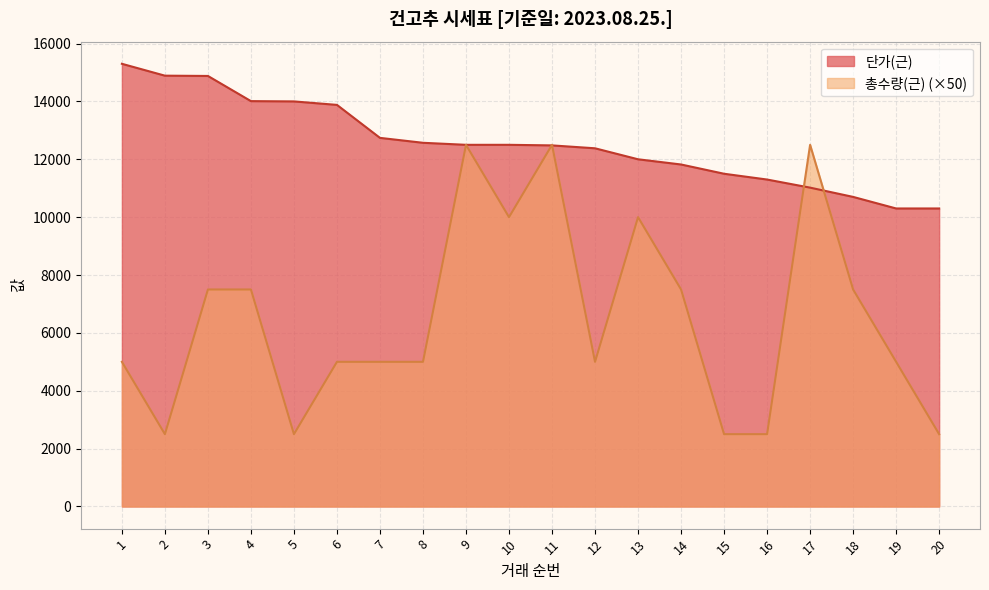

Reading left to right, transcribe all the data shown in this chart.

단가(근): 1=15300	2=14890	3=14880	4=14010	5=14000	6=13880	7=12740	8=12570	9=12500	10=12500	11=12480	12=12380	13=12000	14=11820	15=11500	16=11300	17=11020	18=10700	19=10300	20=10300
총수량(근): 1=5000	2=2500	3=7500	4=7500	5=2500	6=5000	7=5000	8=5000	9=12500	10=10000	11=12500	12=5000	13=10000	14=7500	15=2500	16=2500	17=12500	18=7500	19=5000	20=2500